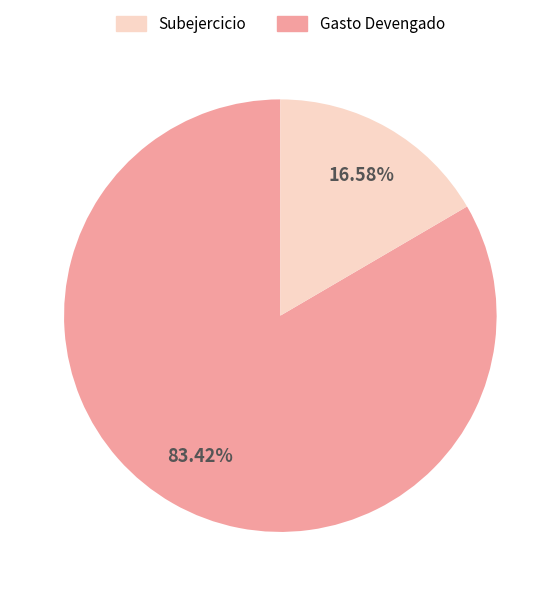

Is there any slice that represents more than half of the pie?

Yes